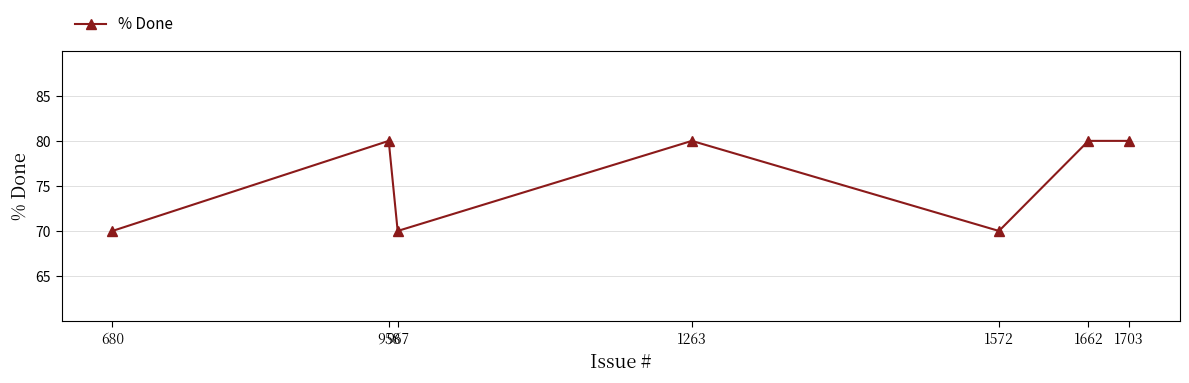

List the labels in order of value, smallest first.

1572, 967, 680, 1703, 1662, 1263, 958